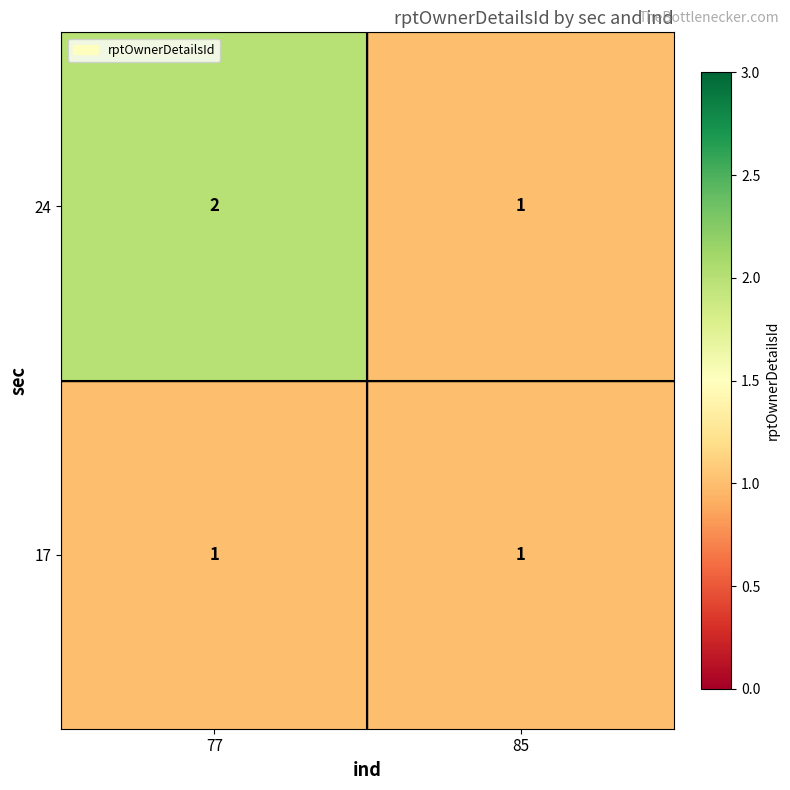

Rank the series at 77 from highest to lowest value.

24, 17